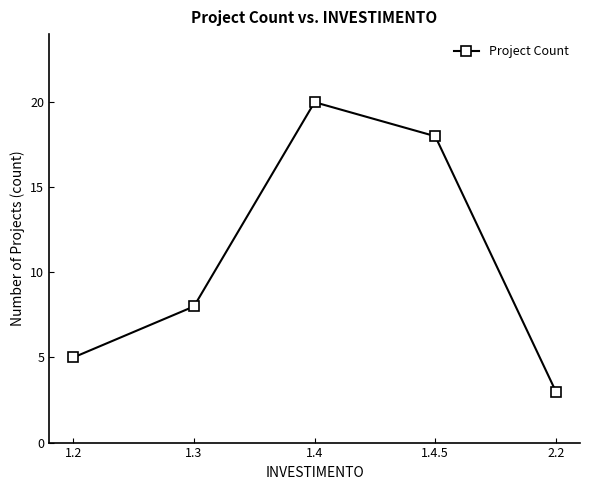

What is the difference between the second highest and minimum values?

15